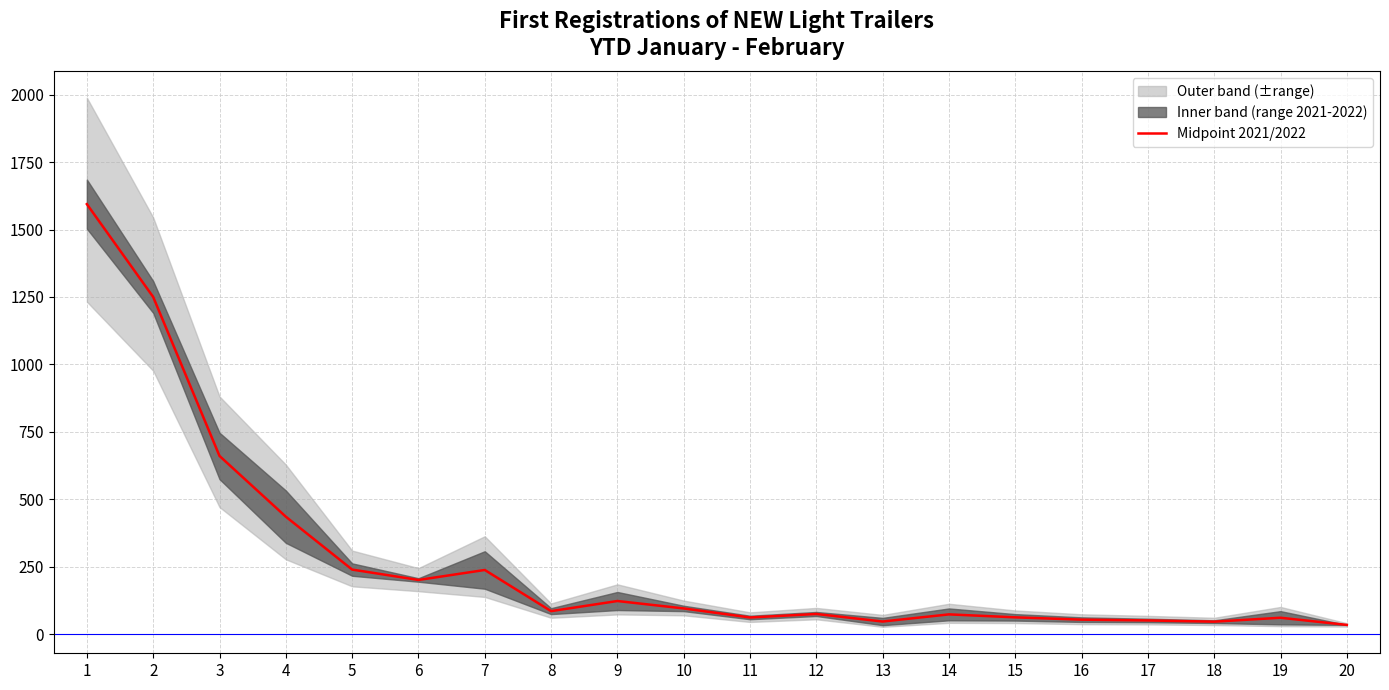

Is it true that the value at 9 is 219.2?

False